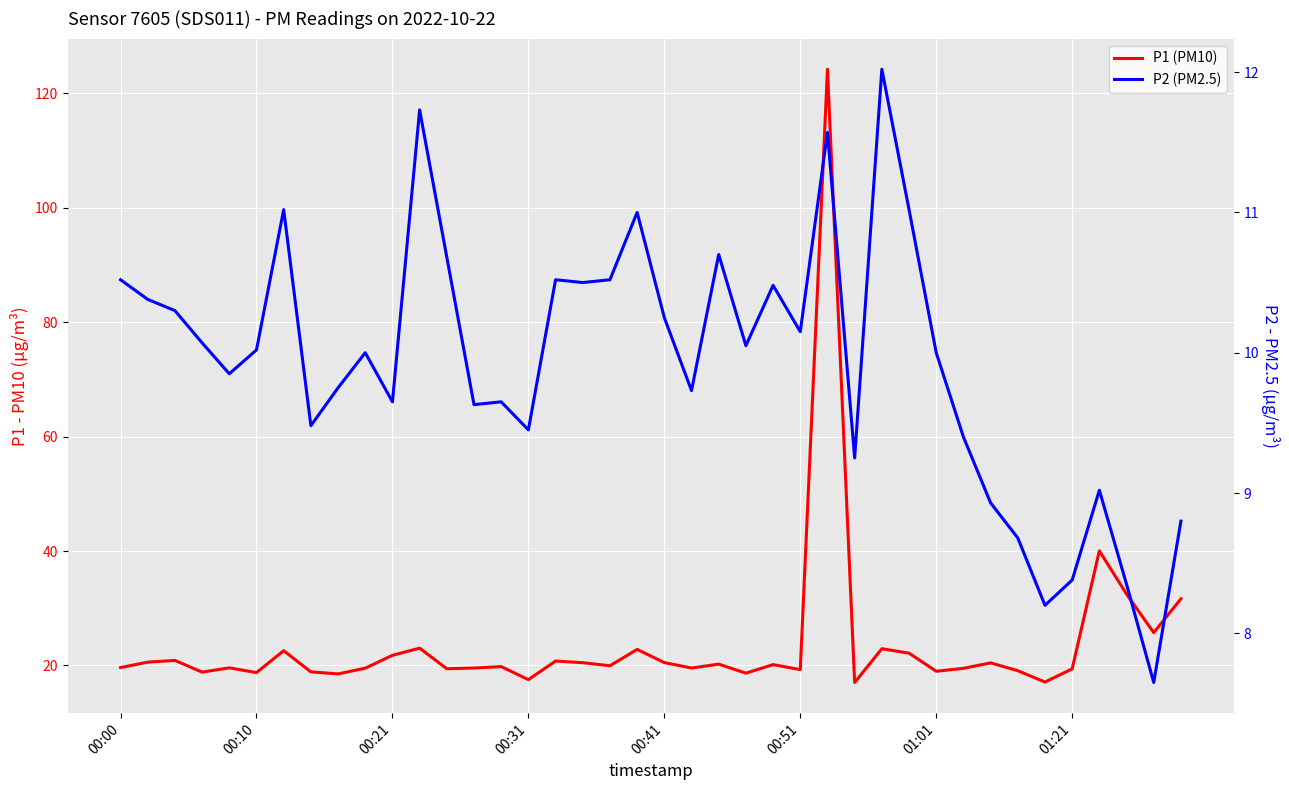

True or false: P1 (PM10) and P2 (PM2.5) cross at least once.

False